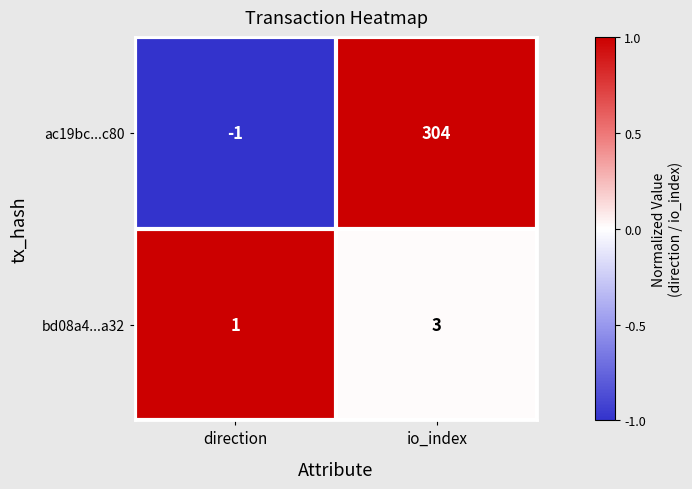

List the series in order of their peak value, highest first.

ac19bc...c80, bd08a4...a32